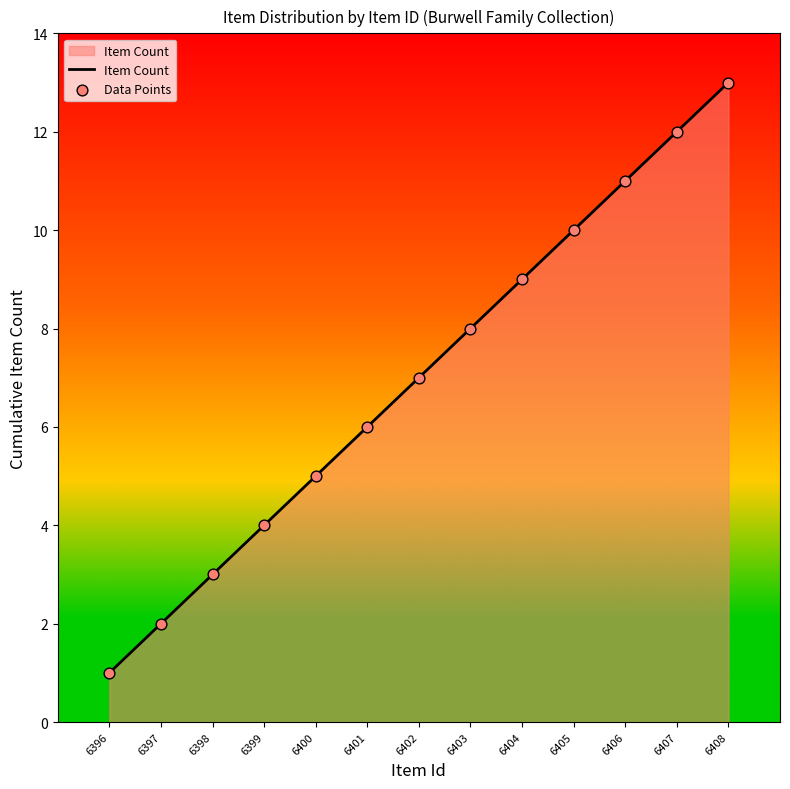

What is the change in value from 6399 to 6401?

+2